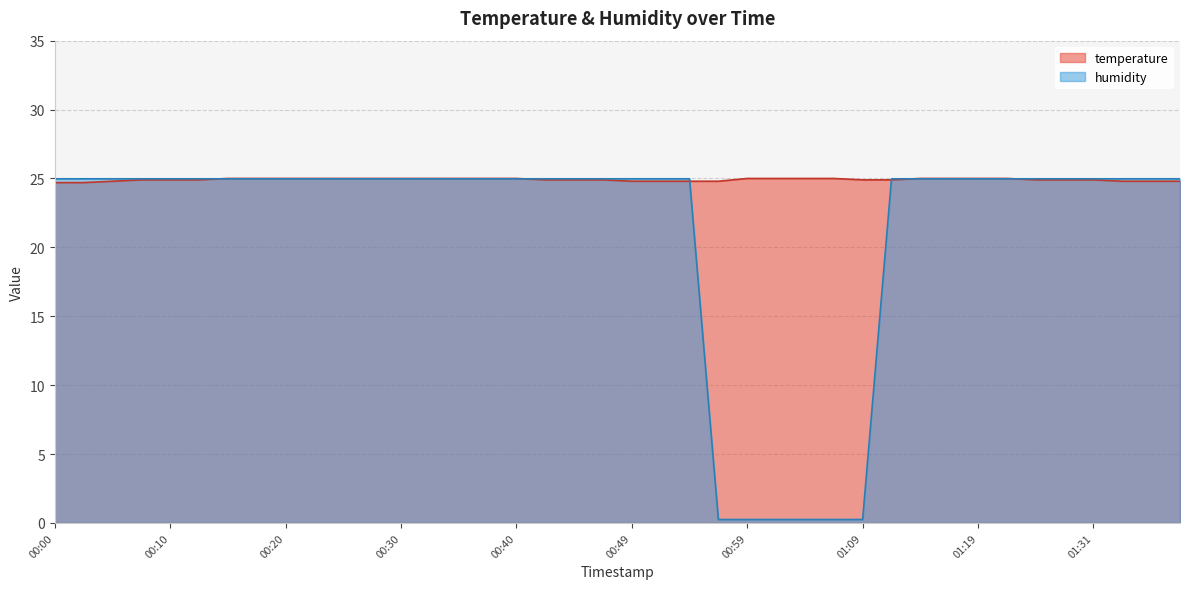

Rank the series at 01:34 from lowest to highest value.

temperature, humidity